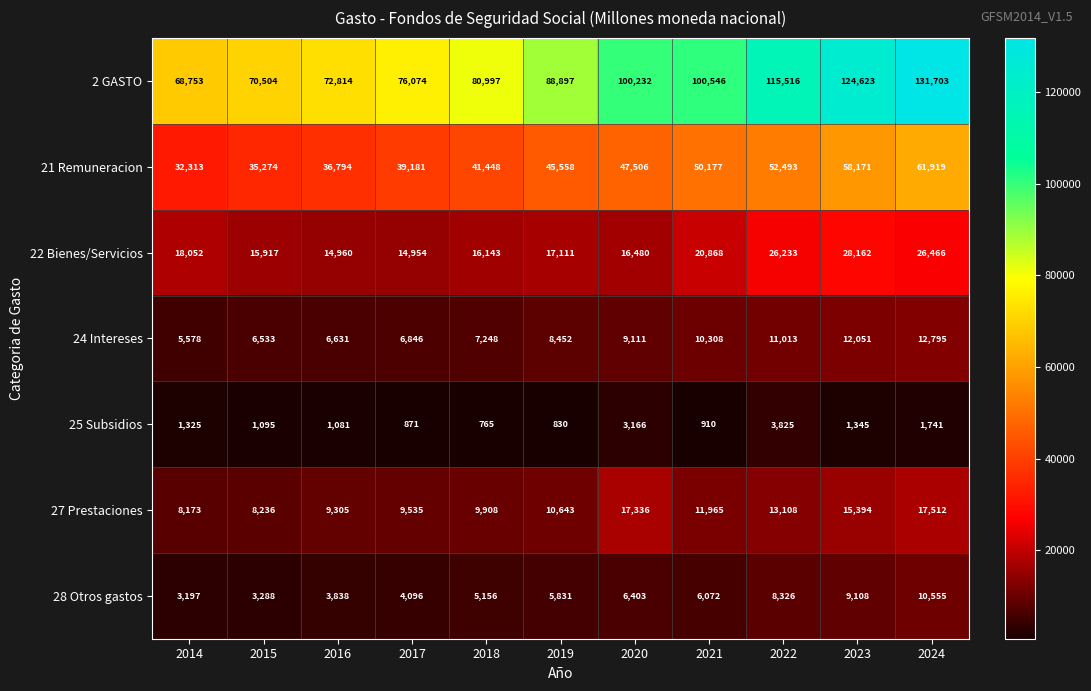

Which series has the largest range (max minus min)?

2 GASTO